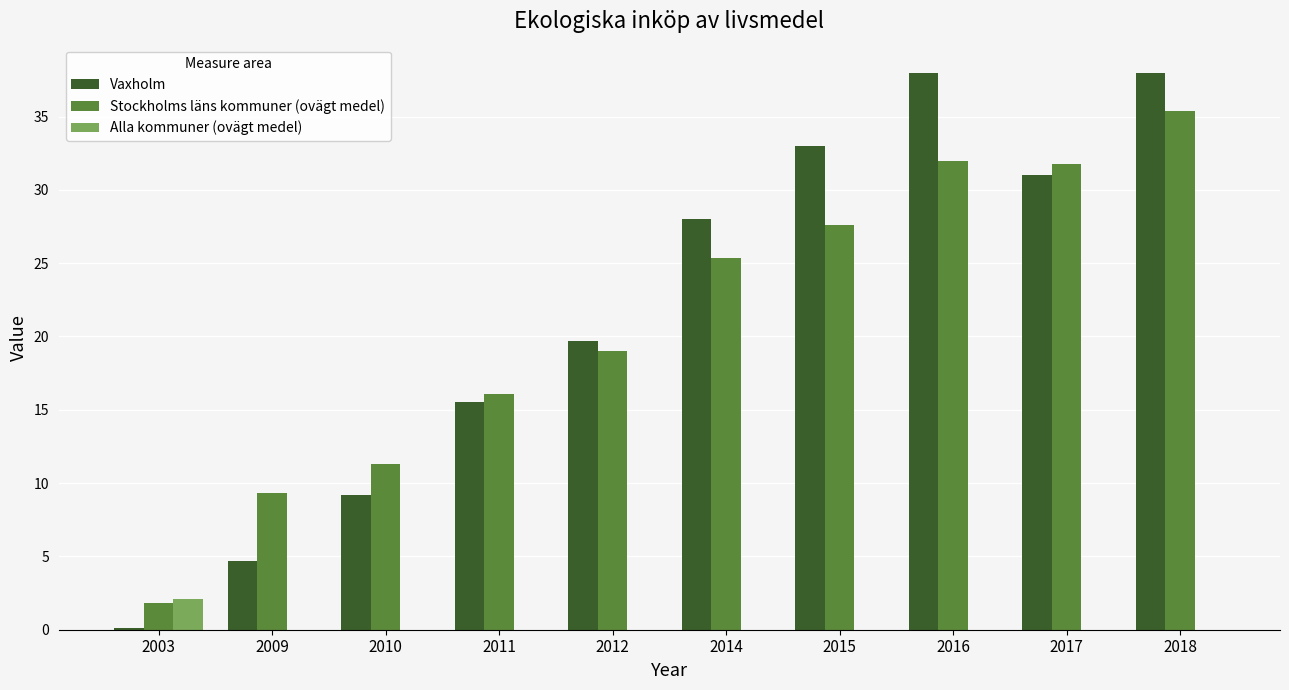

What is the maximum value shown in the chart?

38.0